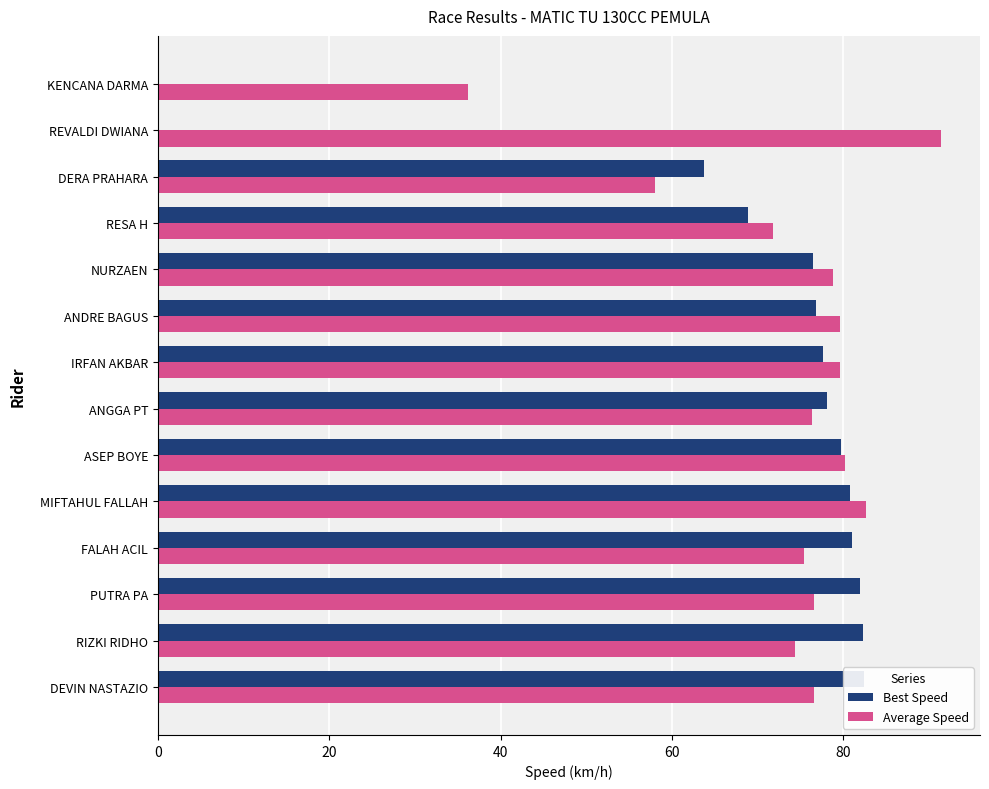

Is the value of Average Speed at DEVIN NASTAZIO greater than the value of Best Speed at ASEP BOYE?

No